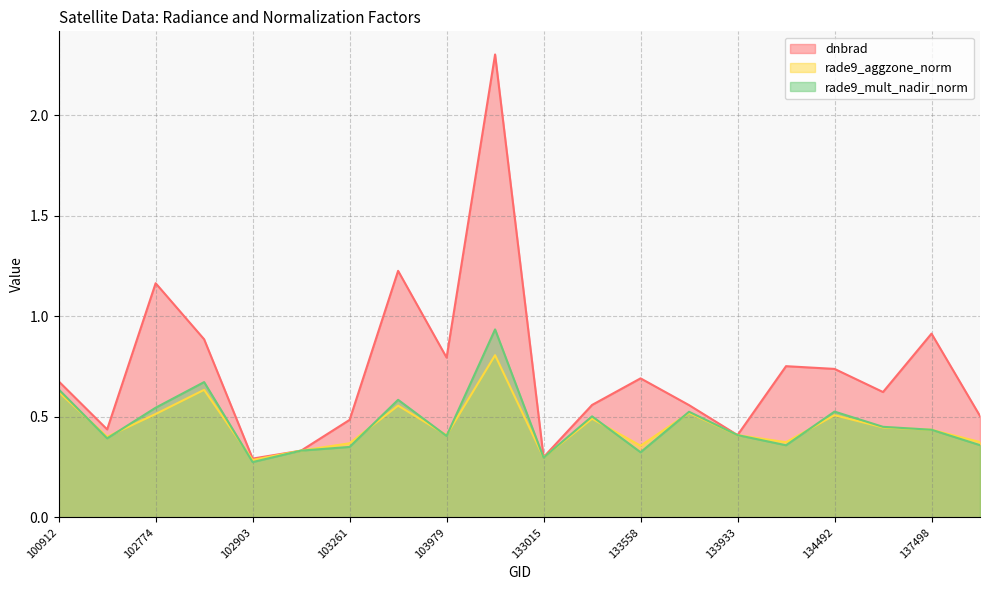

What is the difference between the maximum and minimum values in the rade9_mult_nadir_norm series?

0.7